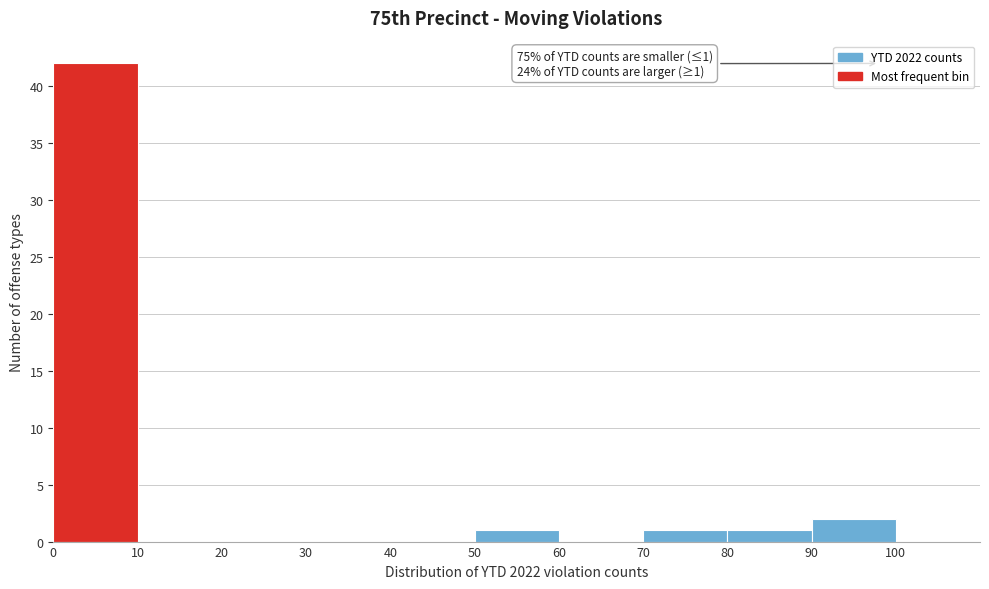

Which range on the x-axis has the tallest bar?

0 to 10